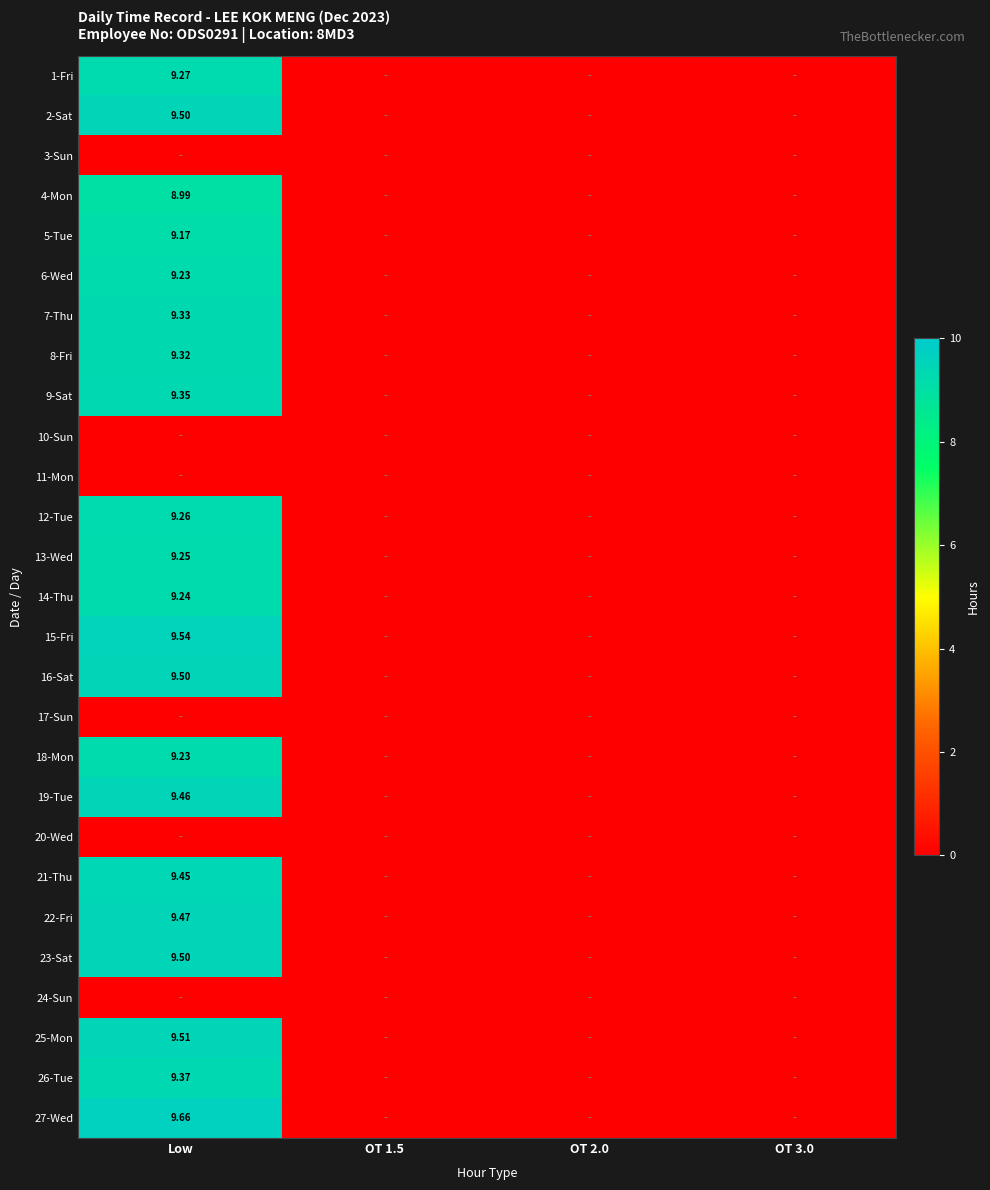

True or false: 22-Fri has a value of 9.5 at Low.

True